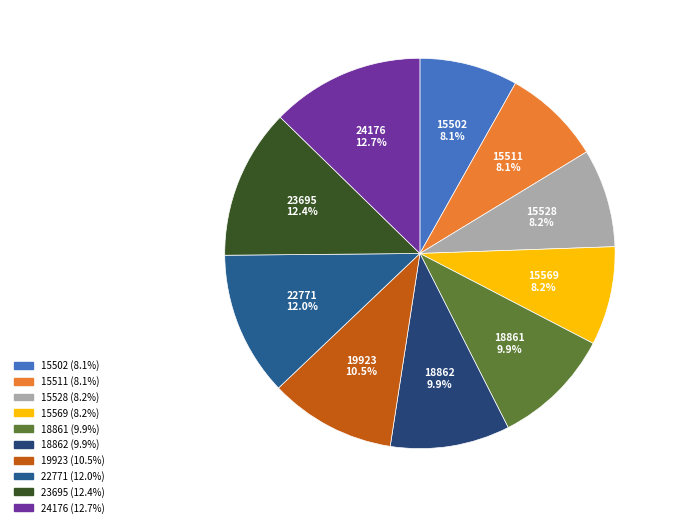

Is it true that 15528 is 1% of the pie?

False